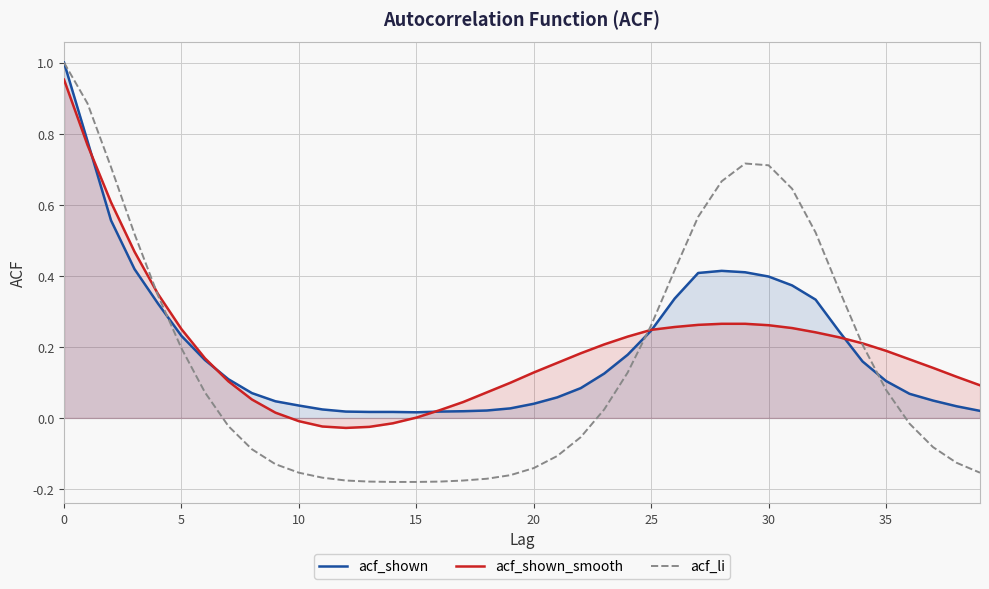

The value of acf_shown at 5 is 0.3. True or false?

False